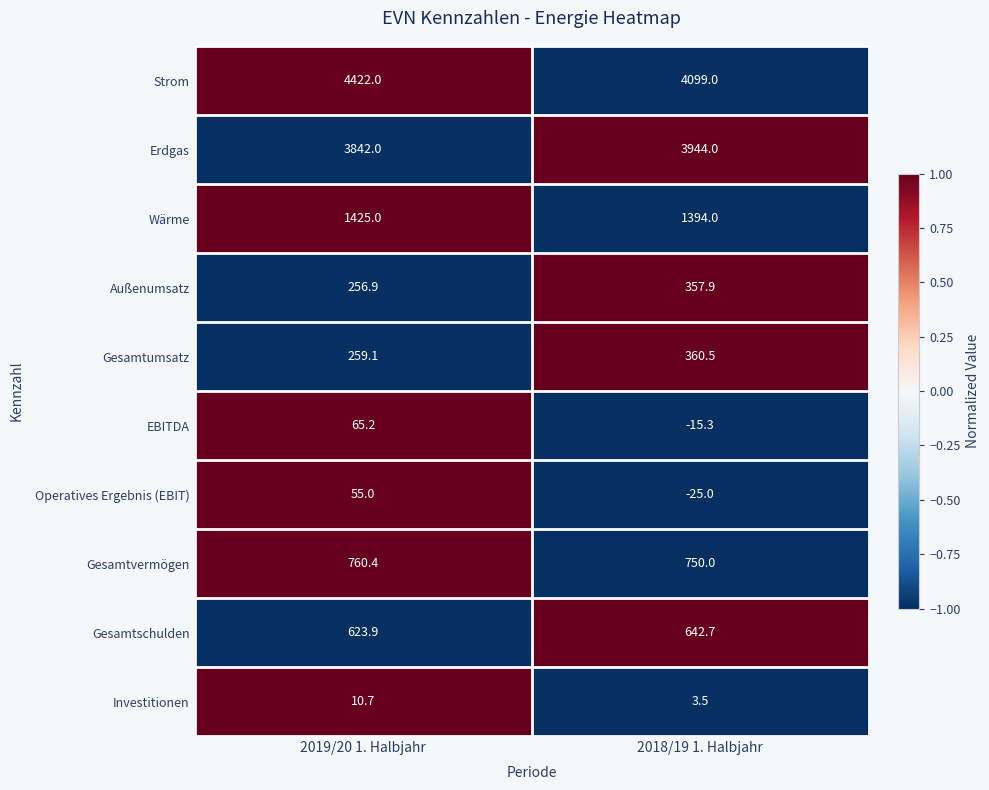

Count the number of data series in this chart.

10